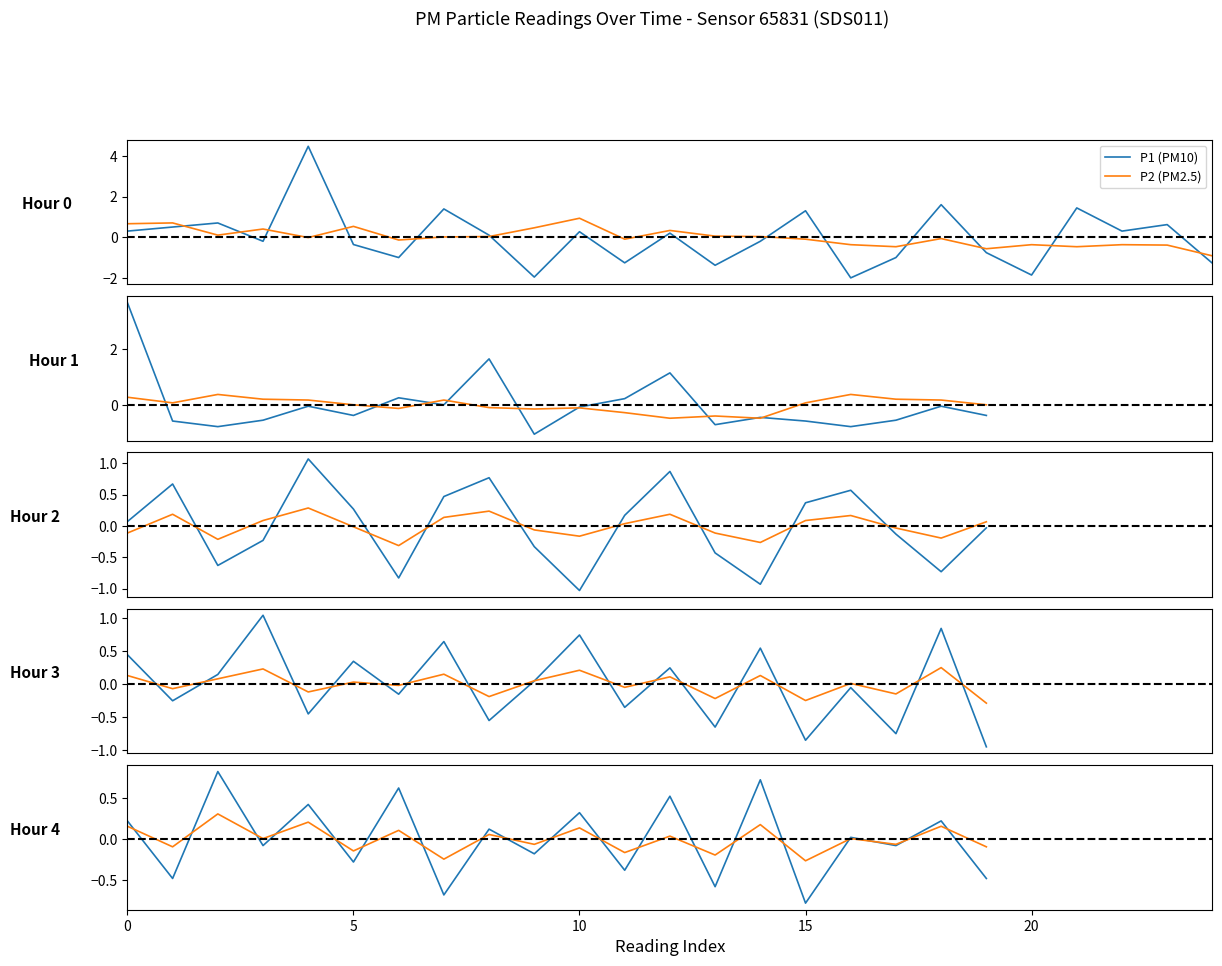

What is the minimum value for P1 (PM10)?

-0.8